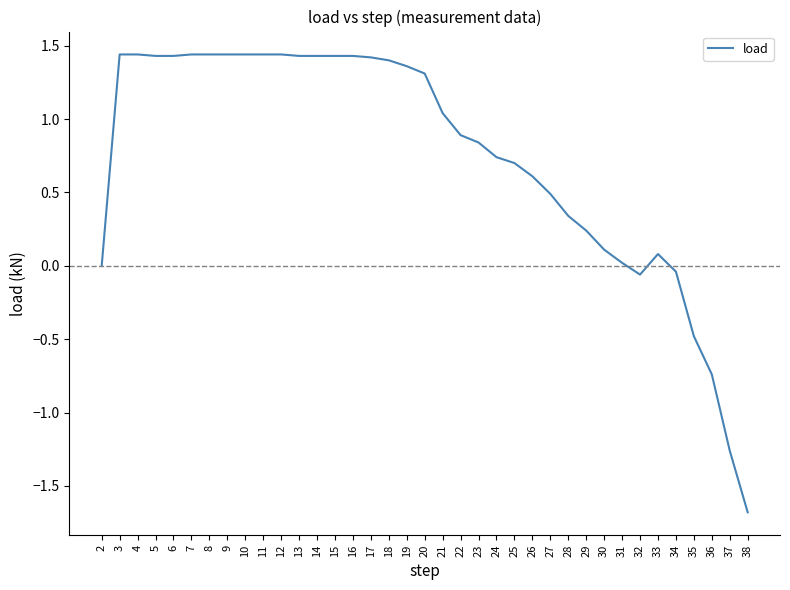

What is the change in value from 3 to 35?

-1.9